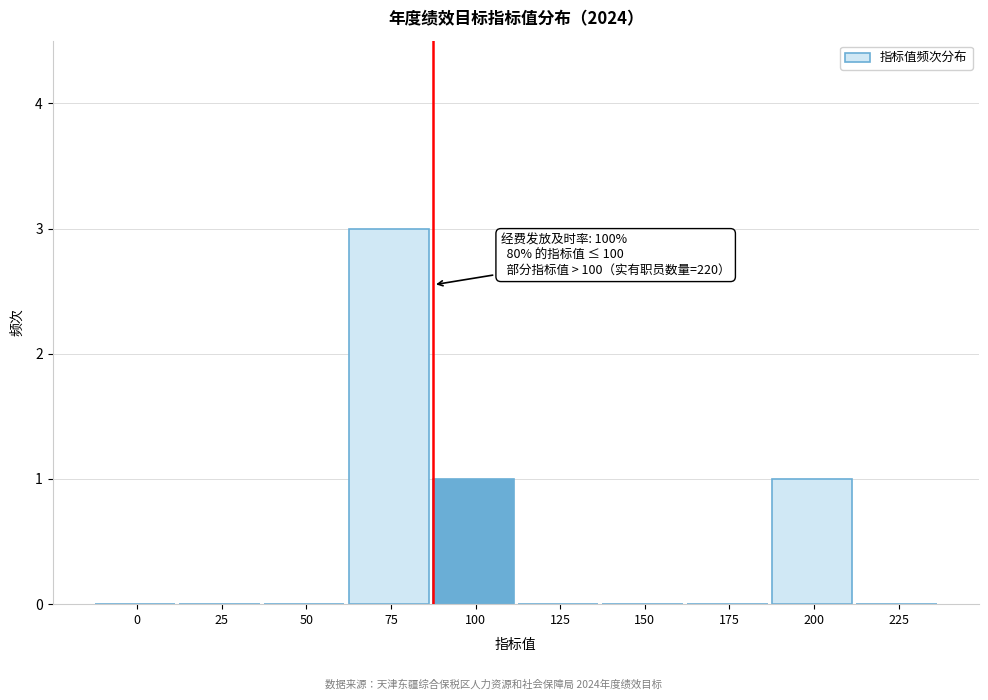

Reading right to left, list all the values displayed in this chart.

225=0	200=1	175=0	150=0	125=0	100=1	75=3	50=0	25=0	0=0